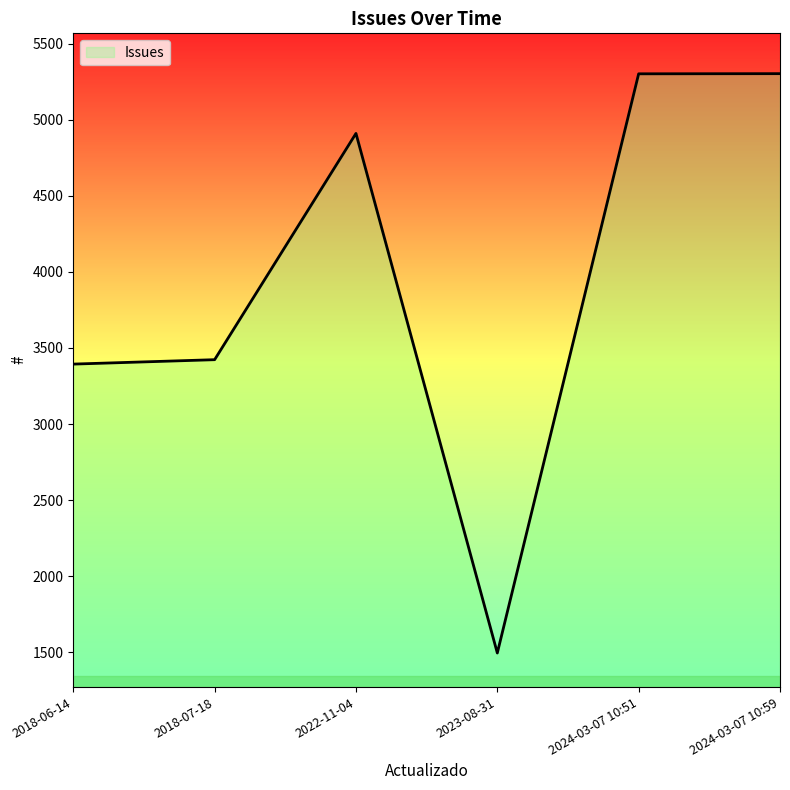

What is the average value?

3972